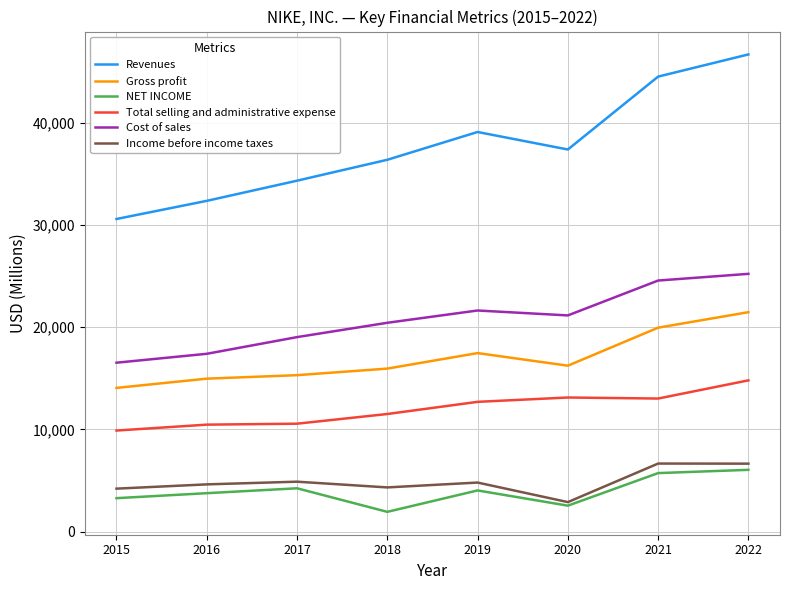

True or false: Gross profit and Revenues cross at least once.

False